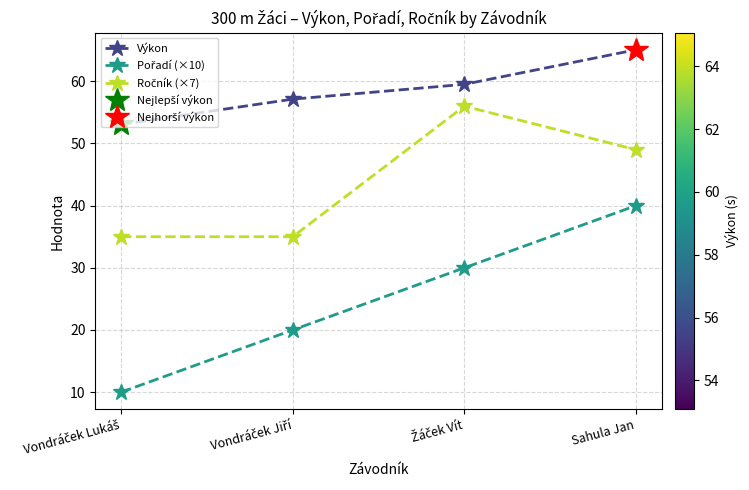

How many series are shown in this chart?

3